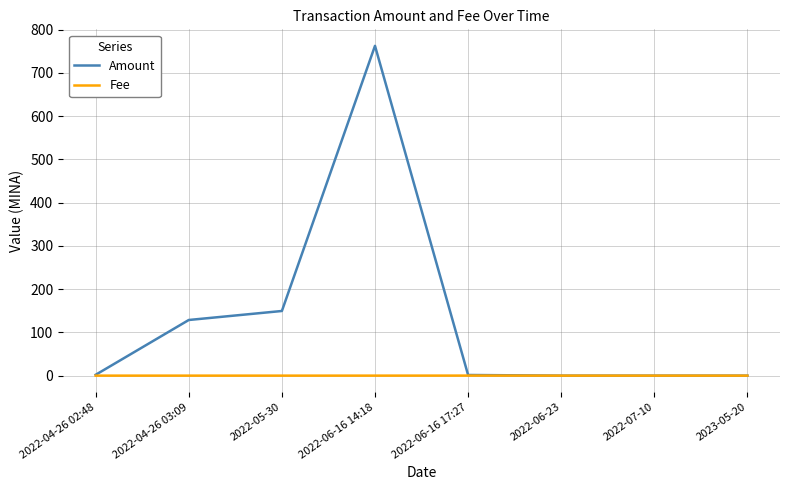

At which label does Amount reach its peak?

2022-06-16 14:18